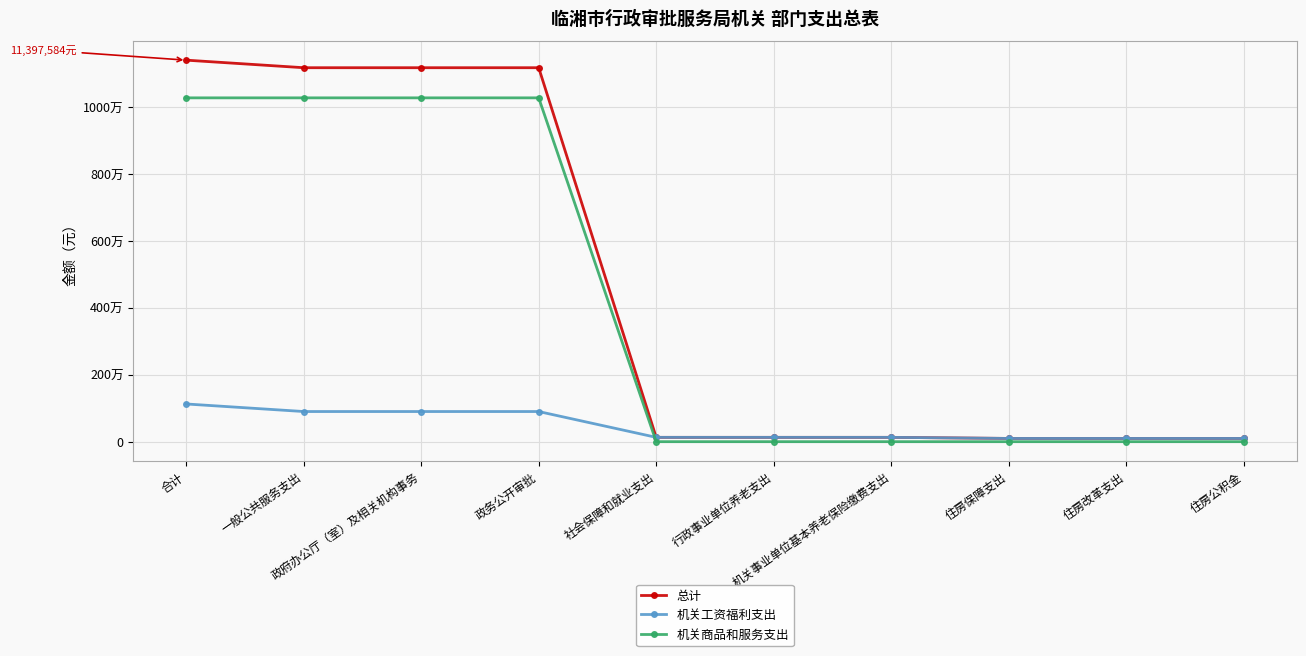

At which label does 总计 first exceed 129050?

合计